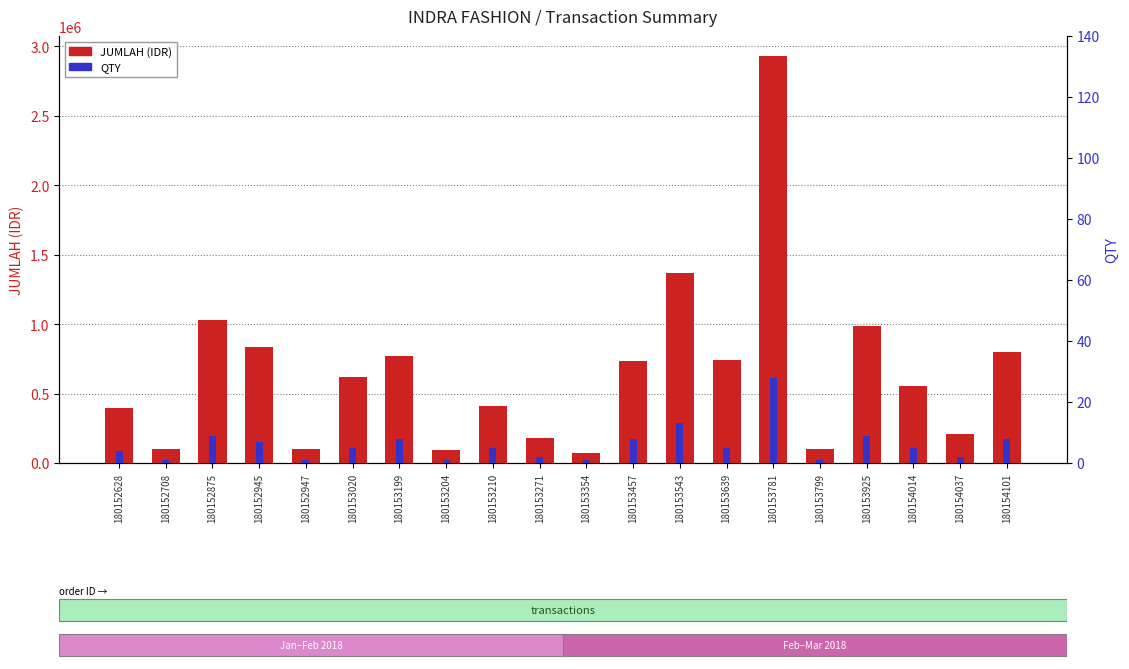

How many data points in QTY are above 5?

8